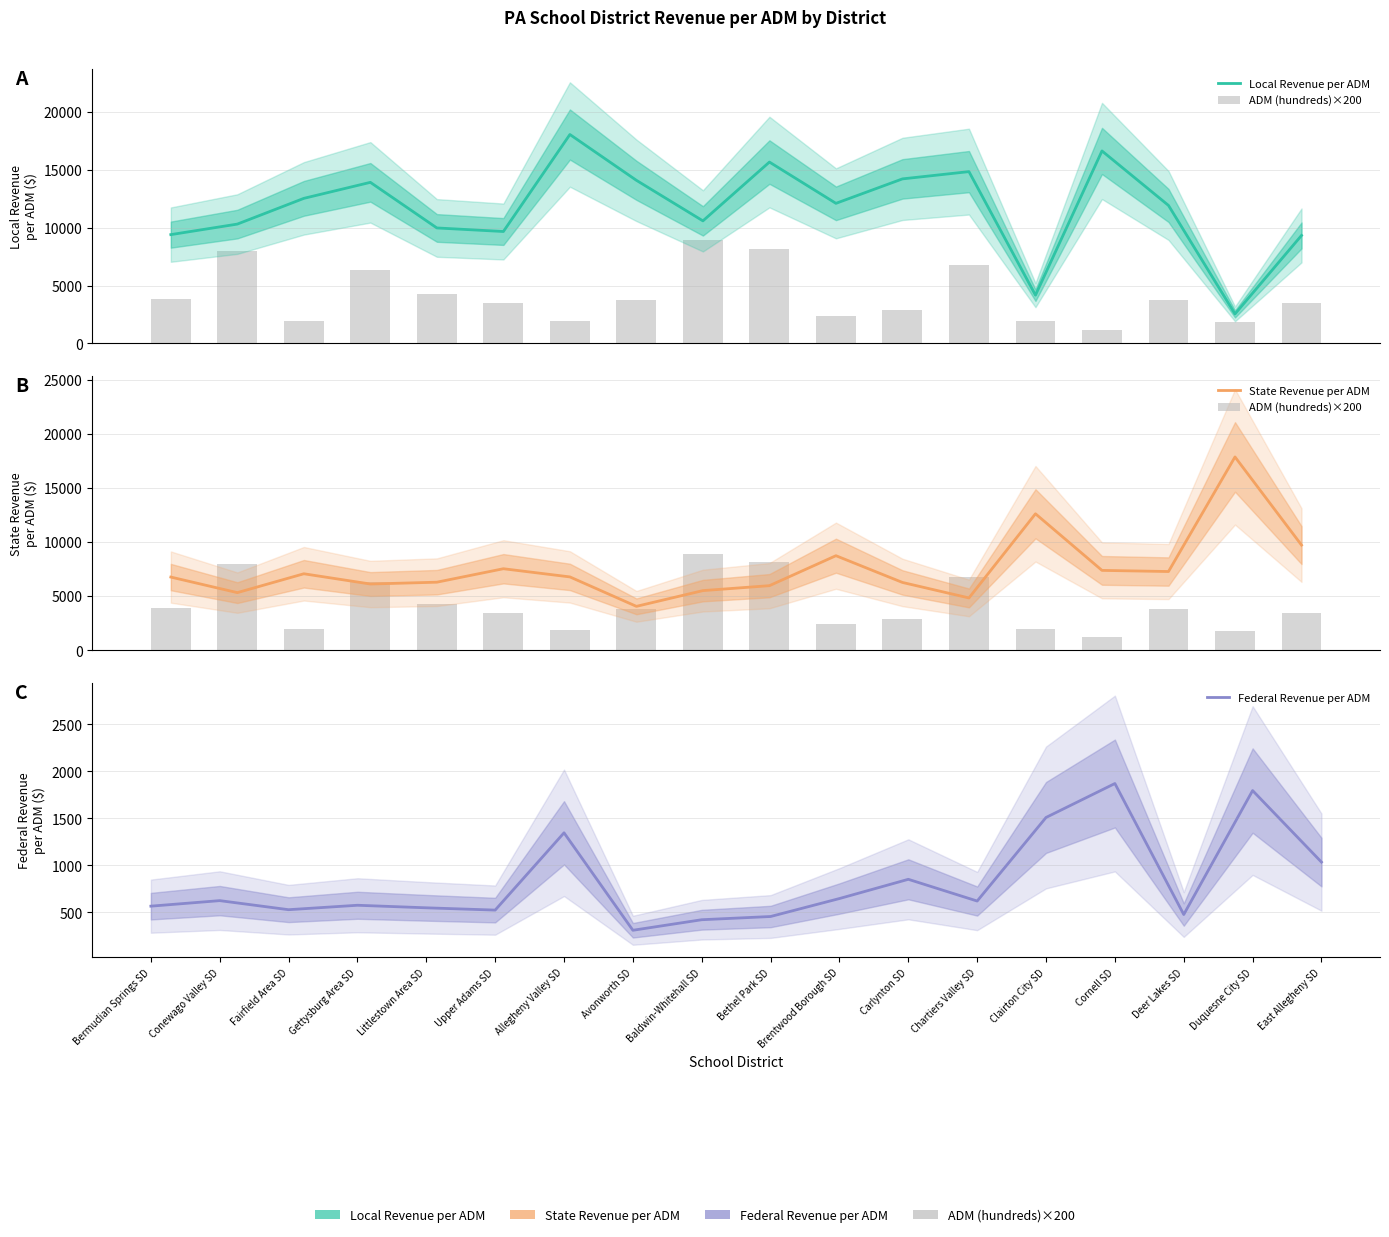

What is the maximum value shown in the chart?

18056.5